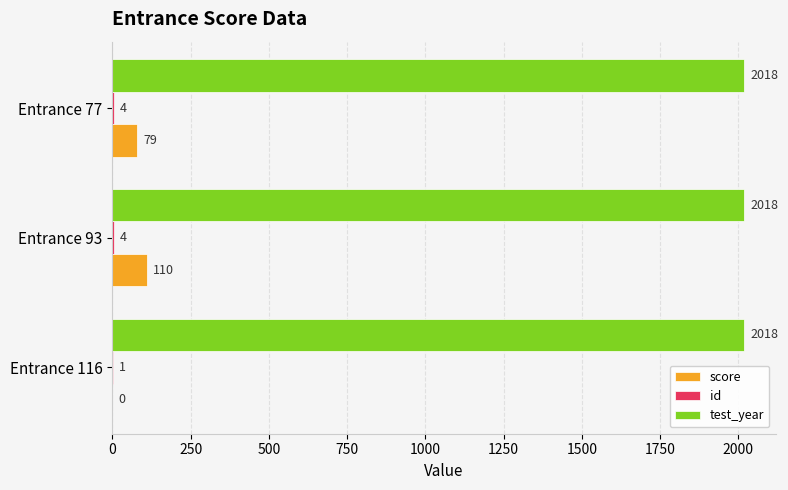

Between Entrance 116 and Entrance 93, which series saw the biggest shift?

score